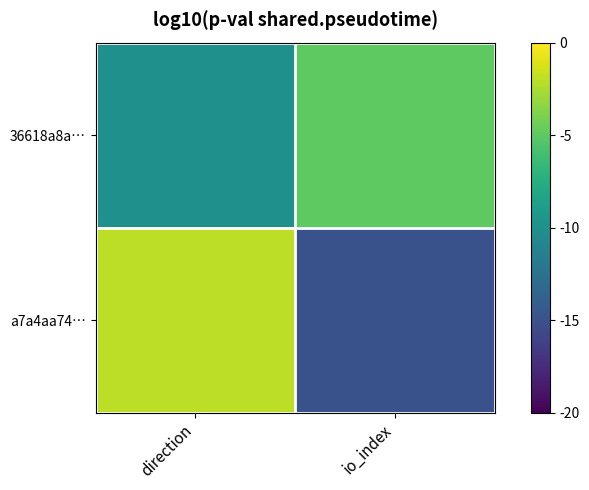

At direction, list the series in order from largest to smallest.

a7a4aa74…, 36618a8a…